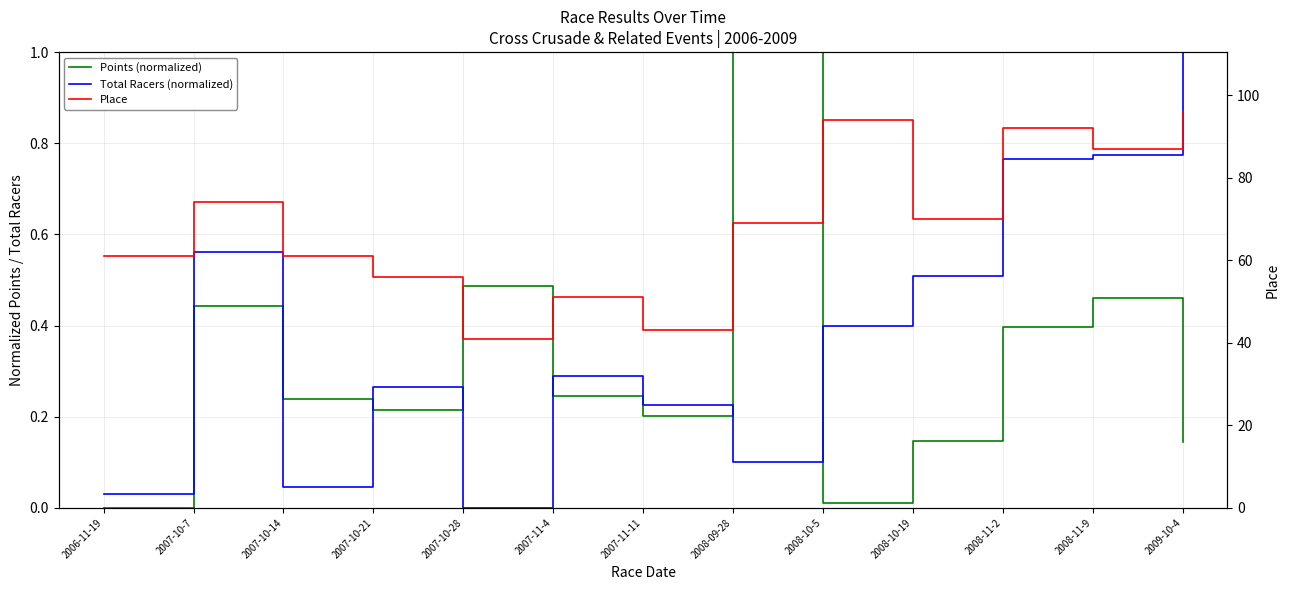

True or false: Total Racers (normalized) and Place intersect in this chart.

False